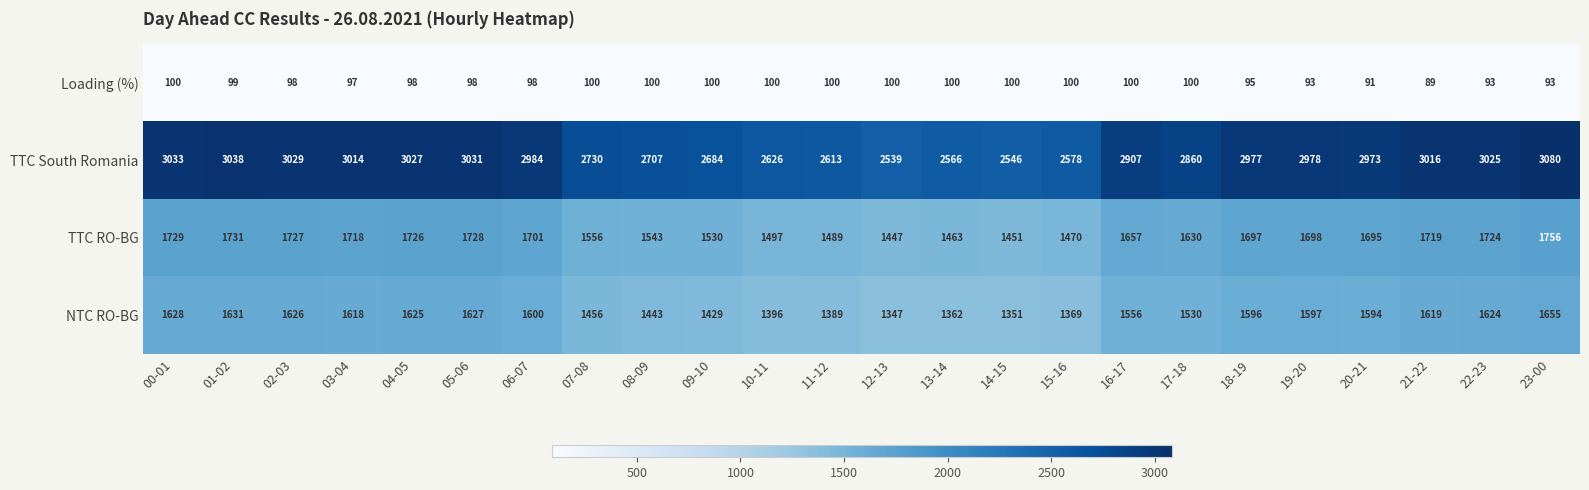

At which label does TTC RO-BG first exceed 1697?

00-01